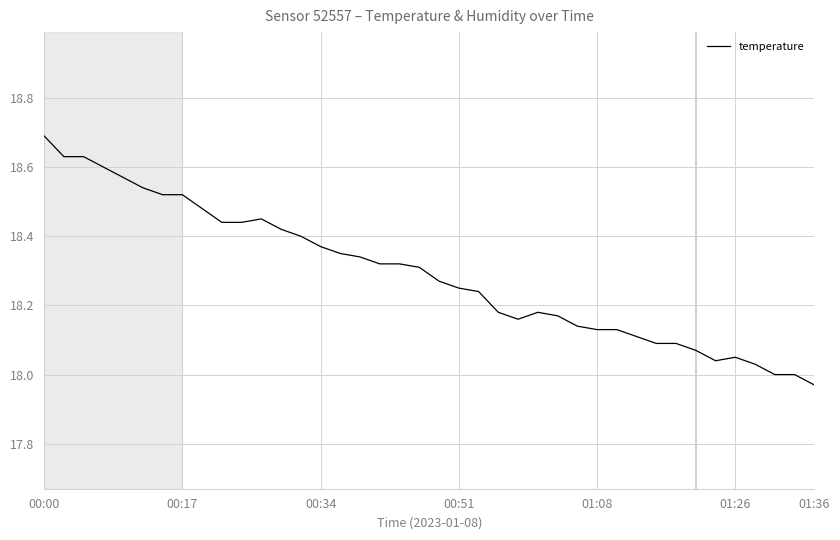

What is the maximum value shown in the chart?

18.7